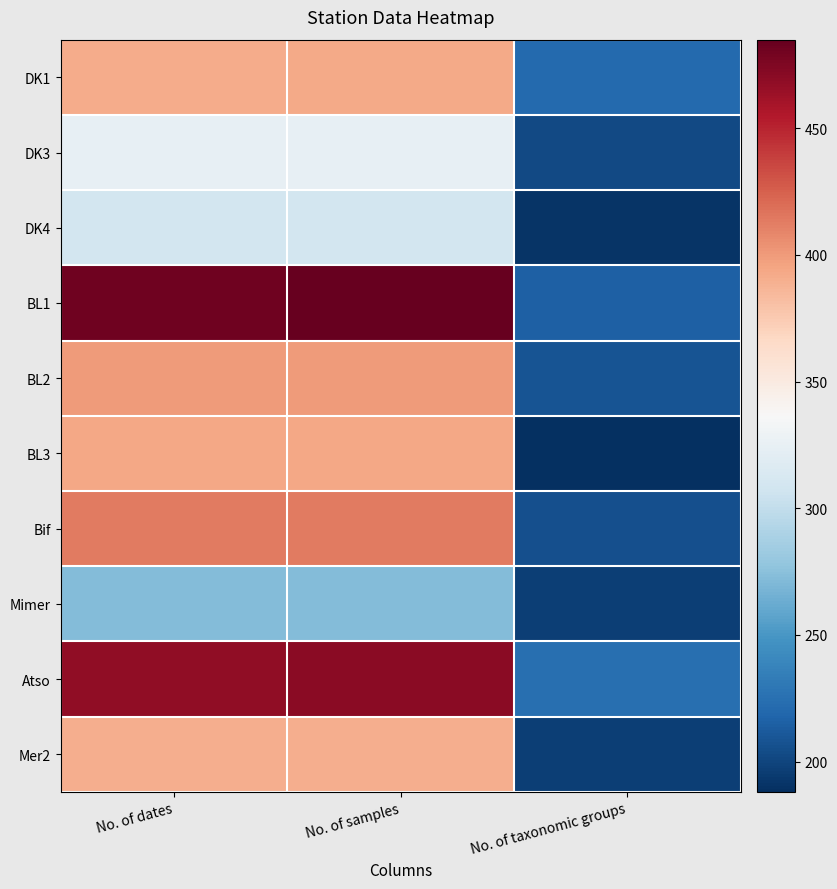

Reading left to right, transcribe all the data shown in this chart.

DK1: No. of dates=392	No. of samples=393	No. of taxonomic groups=221
DK3: No. of dates=324	No. of samples=324	No. of taxonomic groups=202
DK4: No. of dates=309	No. of samples=309	No. of taxonomic groups=191
BL1: No. of dates=481	No. of samples=485	No. of taxonomic groups=215
BL2: No. of dates=400	No. of samples=400	No. of taxonomic groups=208
BL3: No. of dates=394	No. of samples=394	No. of taxonomic groups=188
Bif: No. of dates=414	No. of samples=414	No. of taxonomic groups=206
Mimer: No. of dates=272	No. of samples=272	No. of taxonomic groups=197
Atso: No. of dates=468	No. of samples=471	No. of taxonomic groups=224
Mer2: No. of dates=390	No. of samples=390	No. of taxonomic groups=197